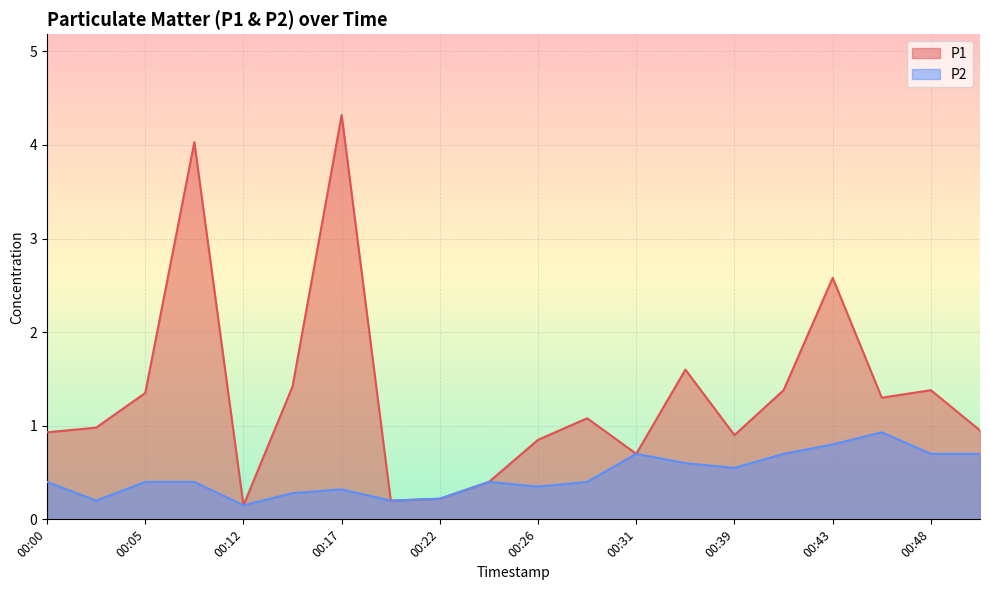

Which category has the lowest value across all series?

00:12